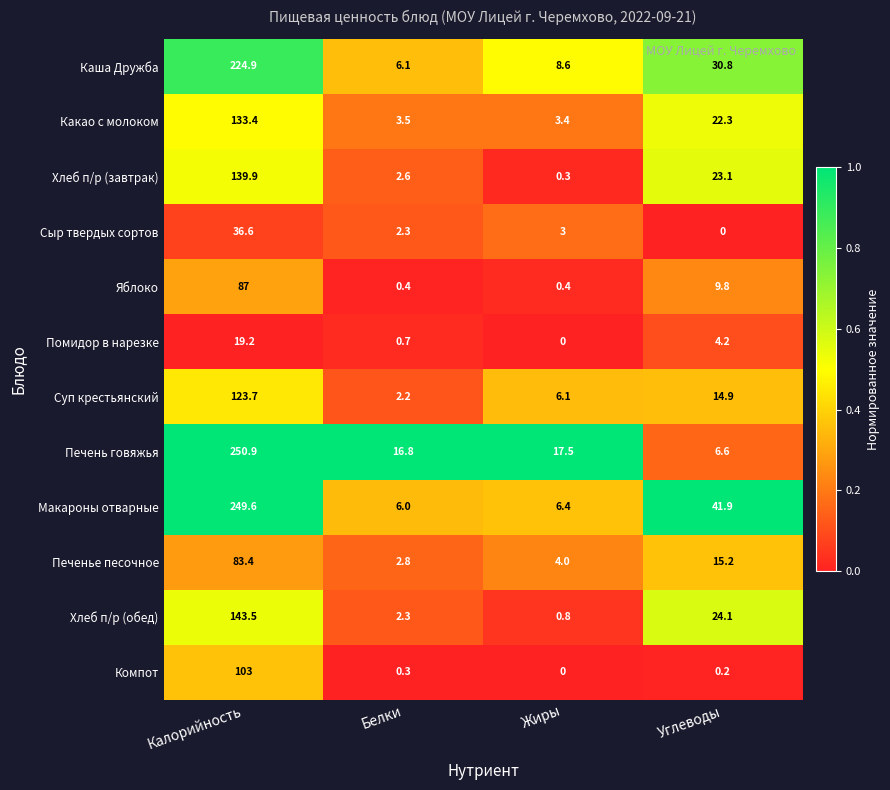

At how many categories does at least one series exceed 0?

4